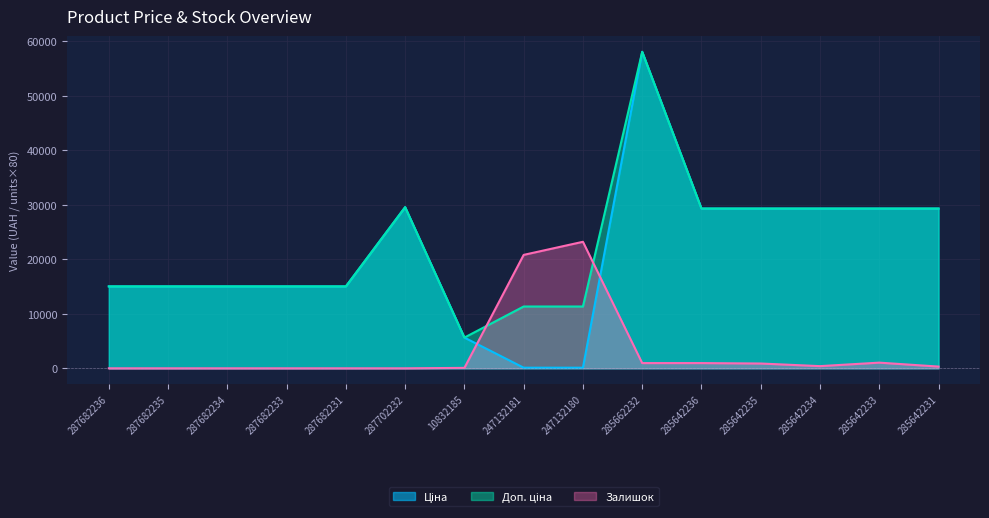

Rank the series at 285642233 from highest to lowest value.

Ціна, Доп. ціна, Залишок